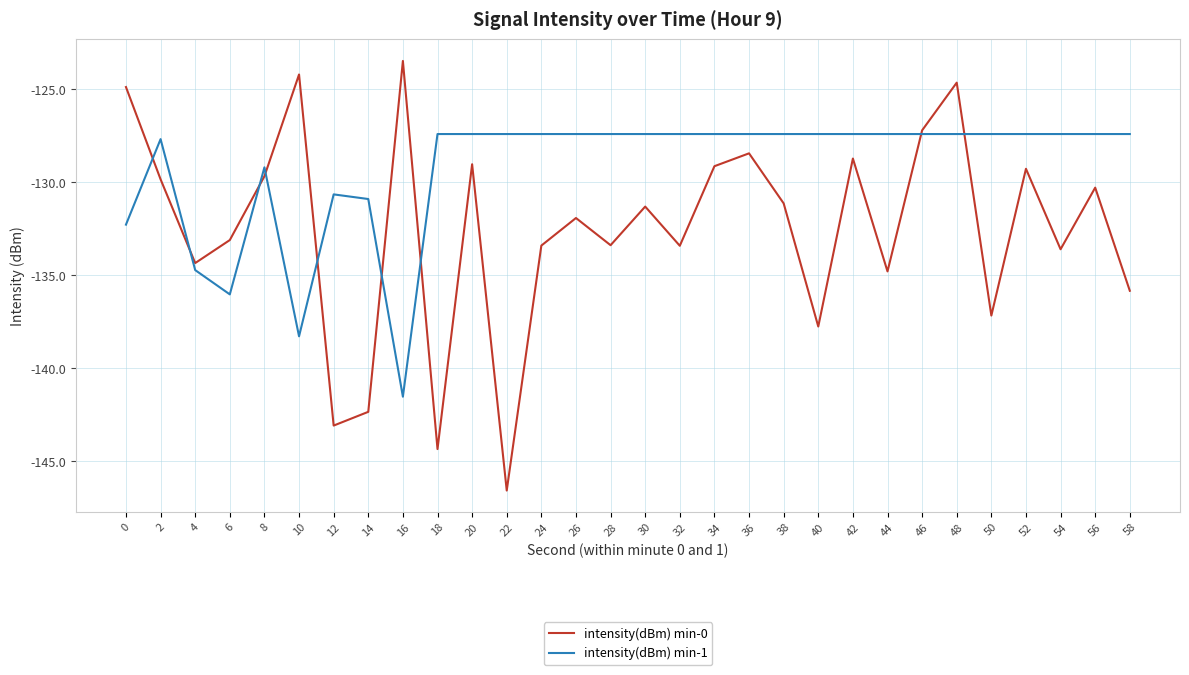

List the series in order of their peak value, highest first.

intensity(dBm) min-0, intensity(dBm) min-1